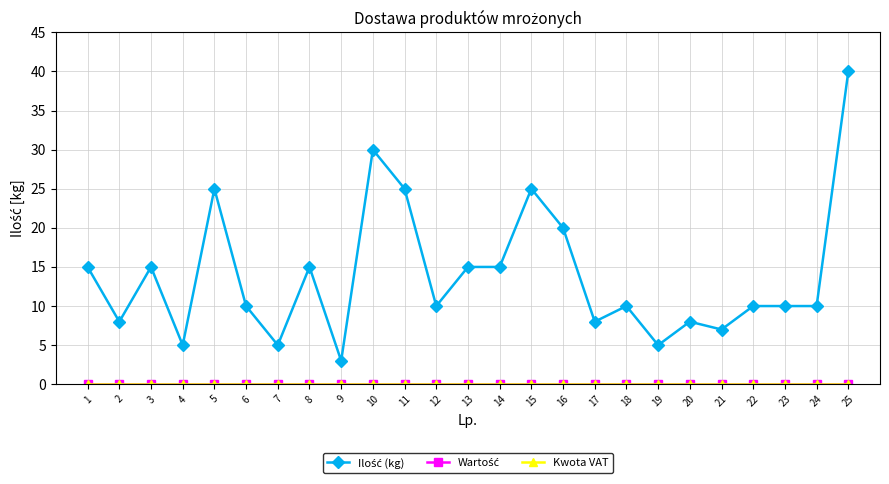

How many lines are shown in the chart?

3